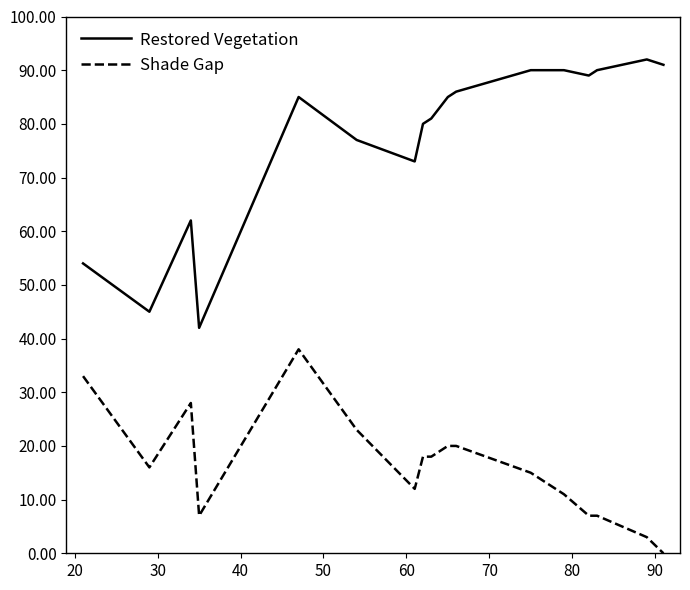

Rank the series by their average value, from highest to lowest.

Restored Vegetation, Shade Gap